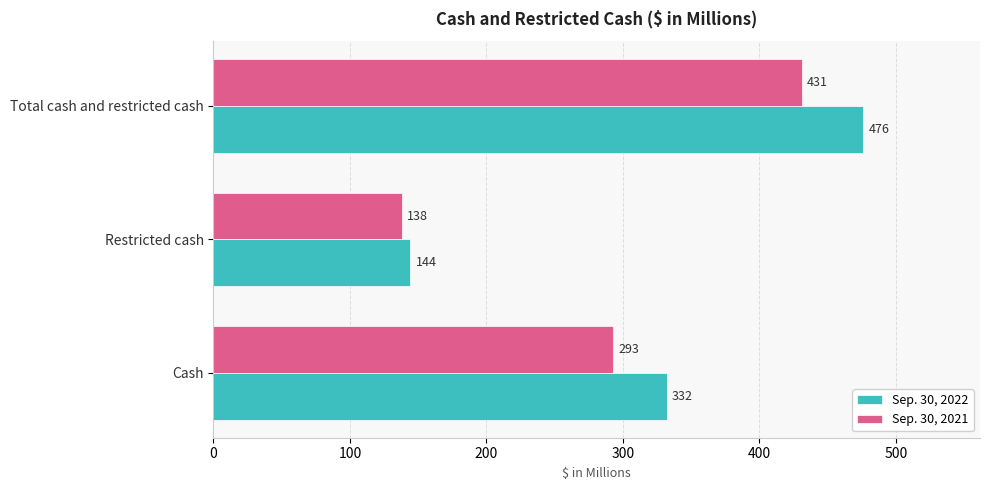

What is the total value across all series at Restricted cash?

282